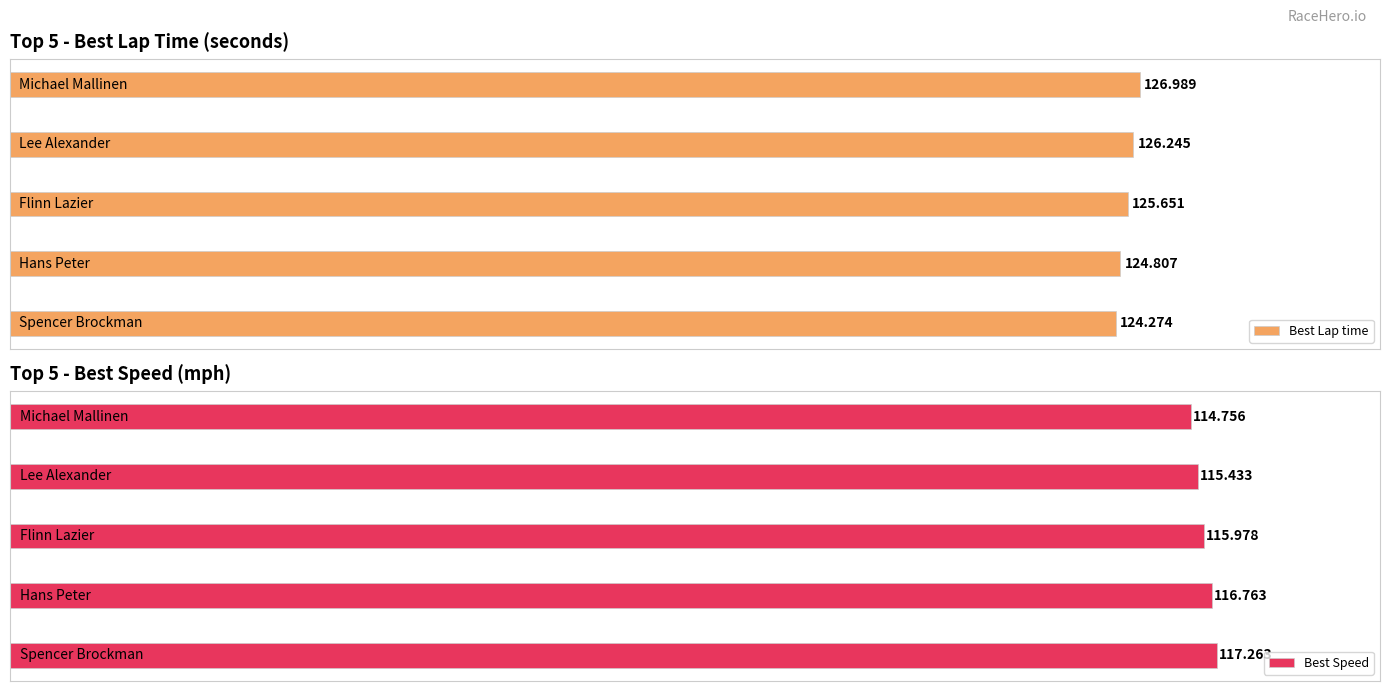

Does the chart contain any negative values?

No